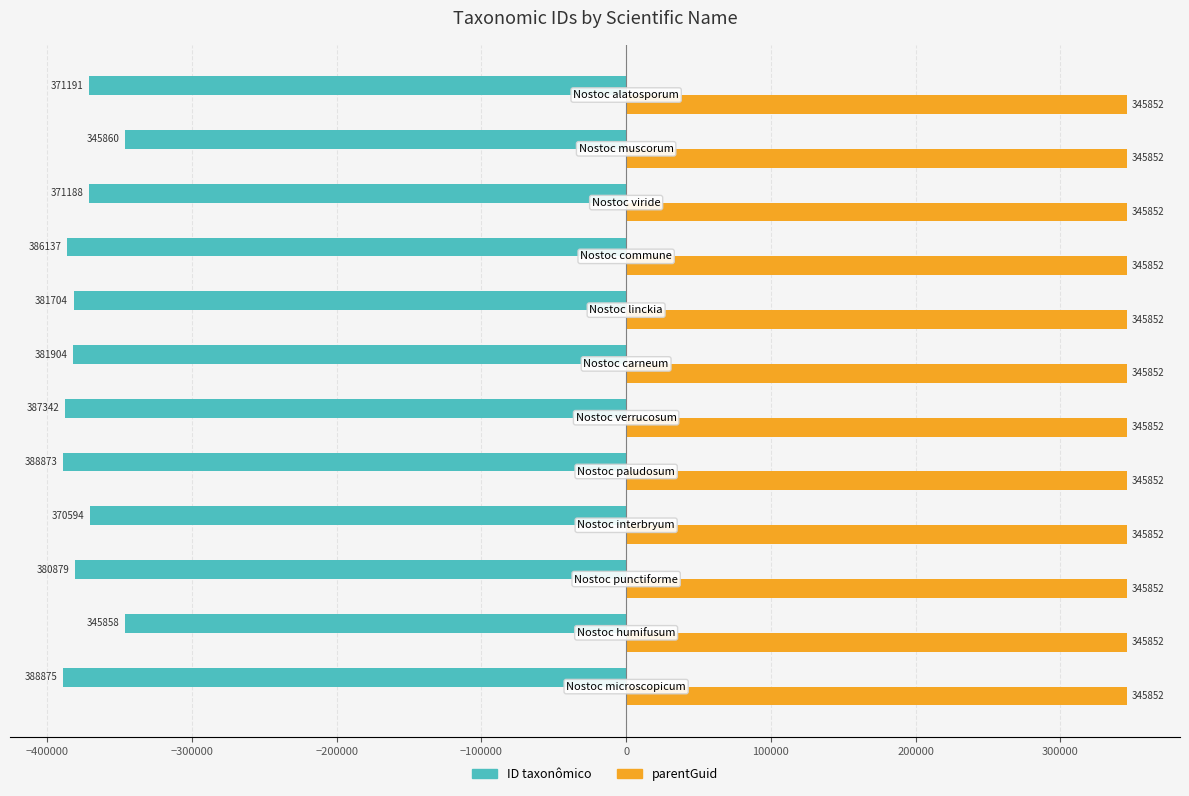

Rank the series by their maximum value, from lowest to highest.

ID taxonômico, parentGuid